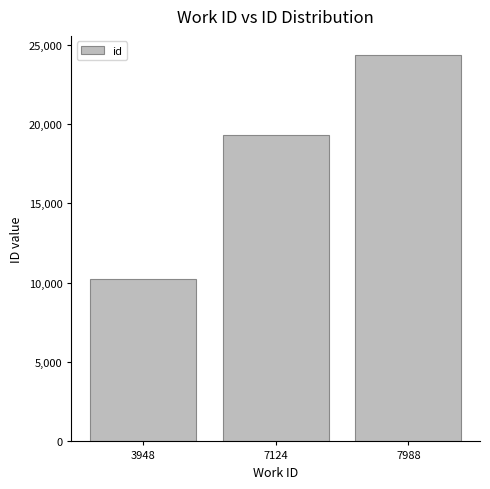

Does the chart contain any negative values?

No